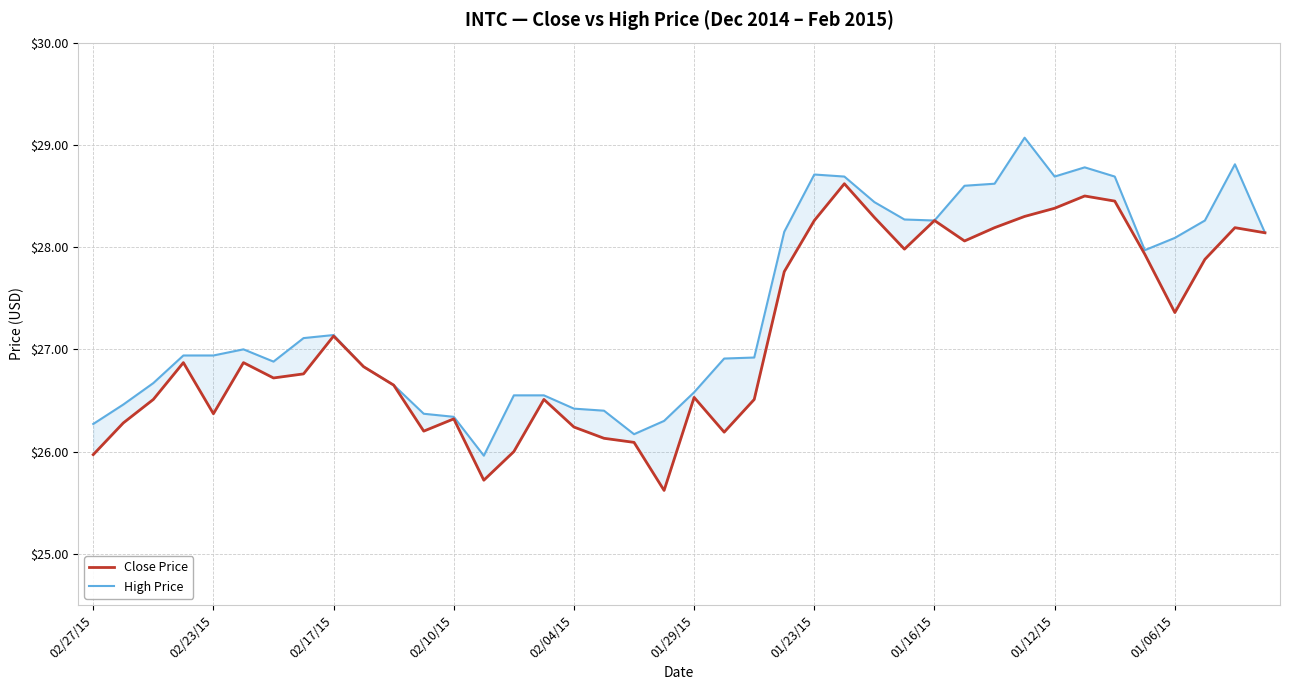

Which series has the largest total across all categories?

High Price